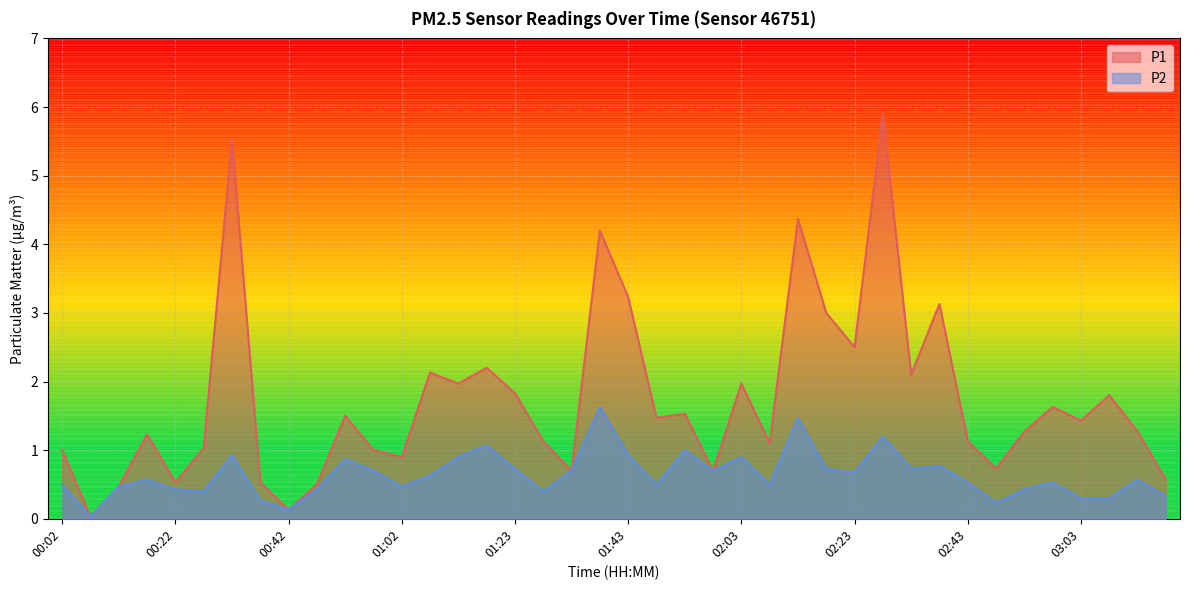

True or false: P2 has a value of 0.5 at 01:48.

True